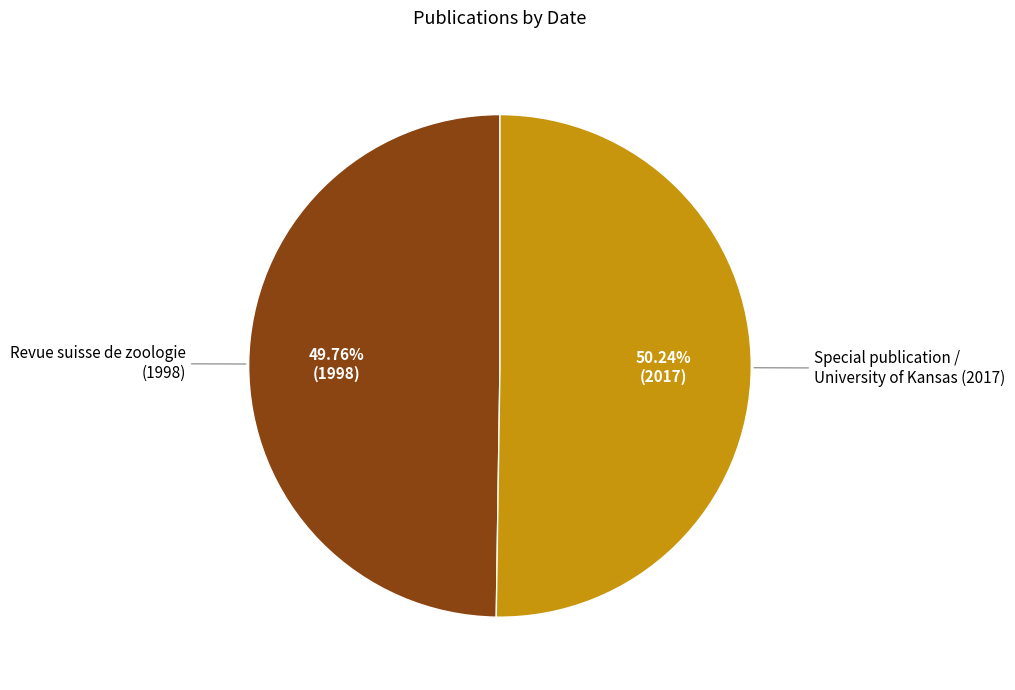

Approximately how many times larger is the value at Special publication / University of Kansas (2017) compared to Revue suisse de zoologie (1998)?

1.0